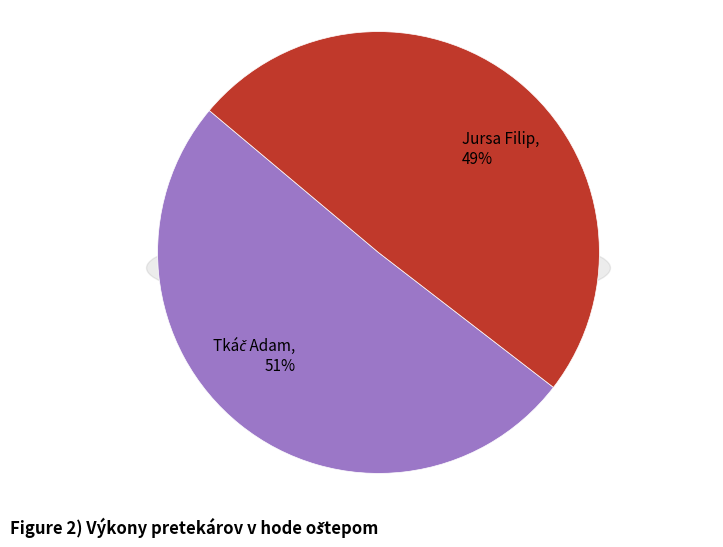

What is the total percentage of Jursa Filip and Tkáč Adam?

100.0%